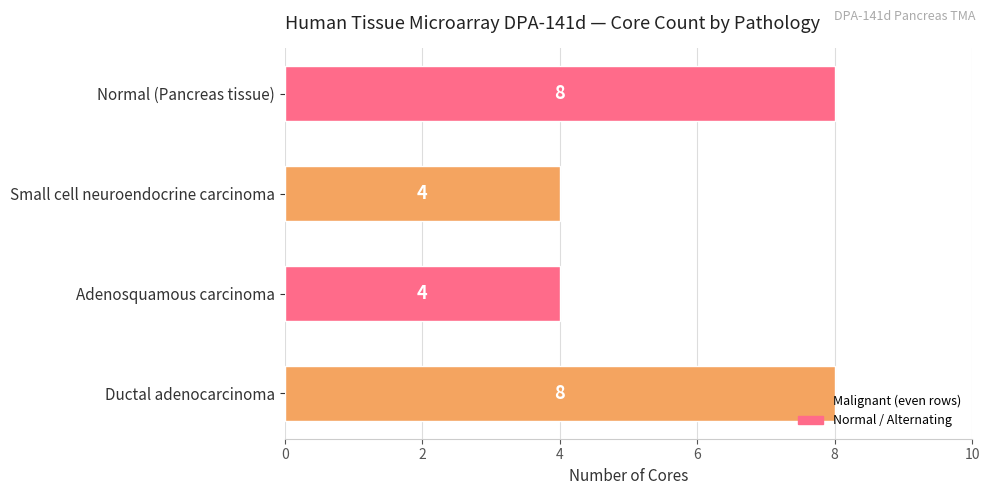

What is the smallest value displayed?

4